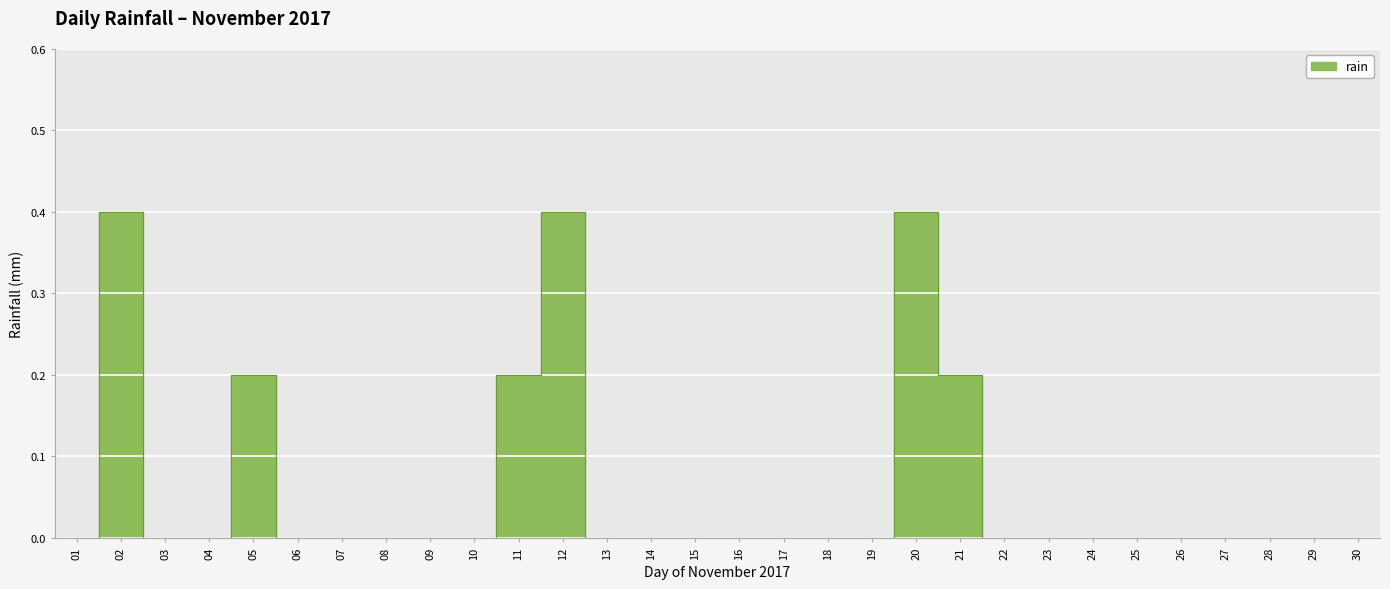

What is the difference between the values at 05 and 07?

0.2